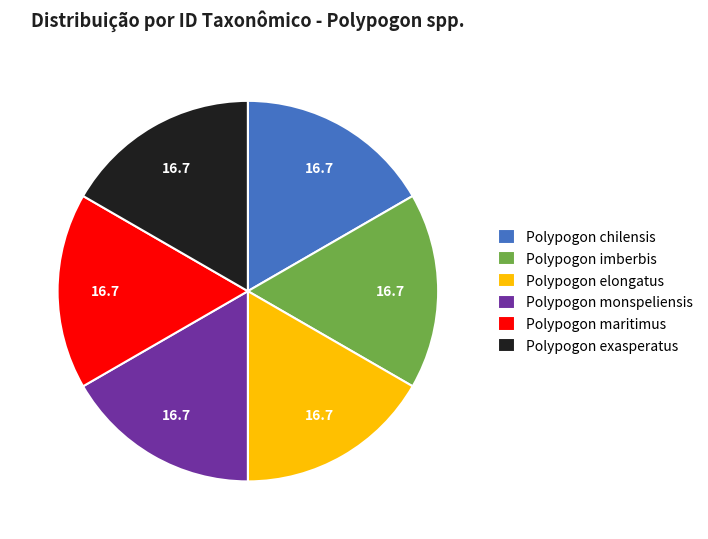

Approximately how many times larger is the value at Polypogon elongatus compared to Polypogon exasperatus?

1.0